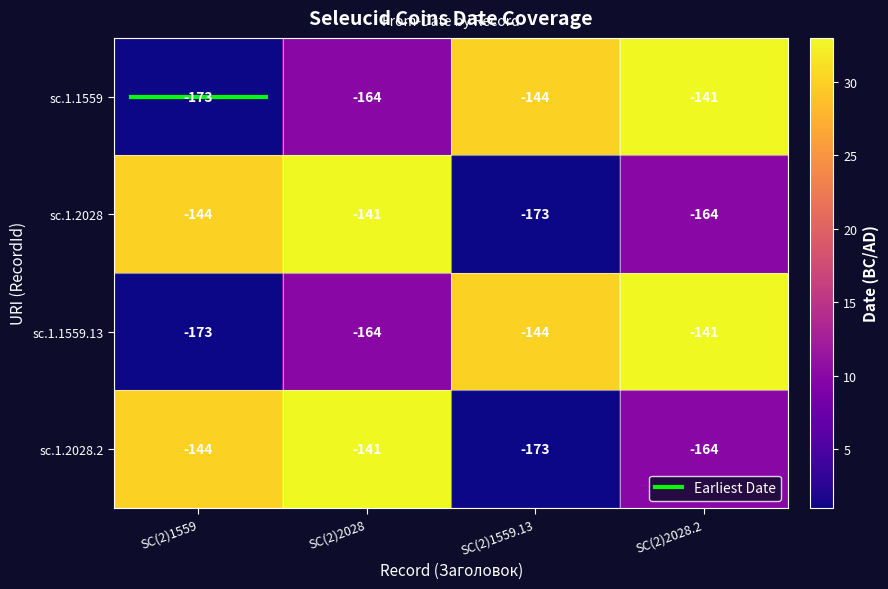

What is the sum of all sc.1.2028.2 values?

-622